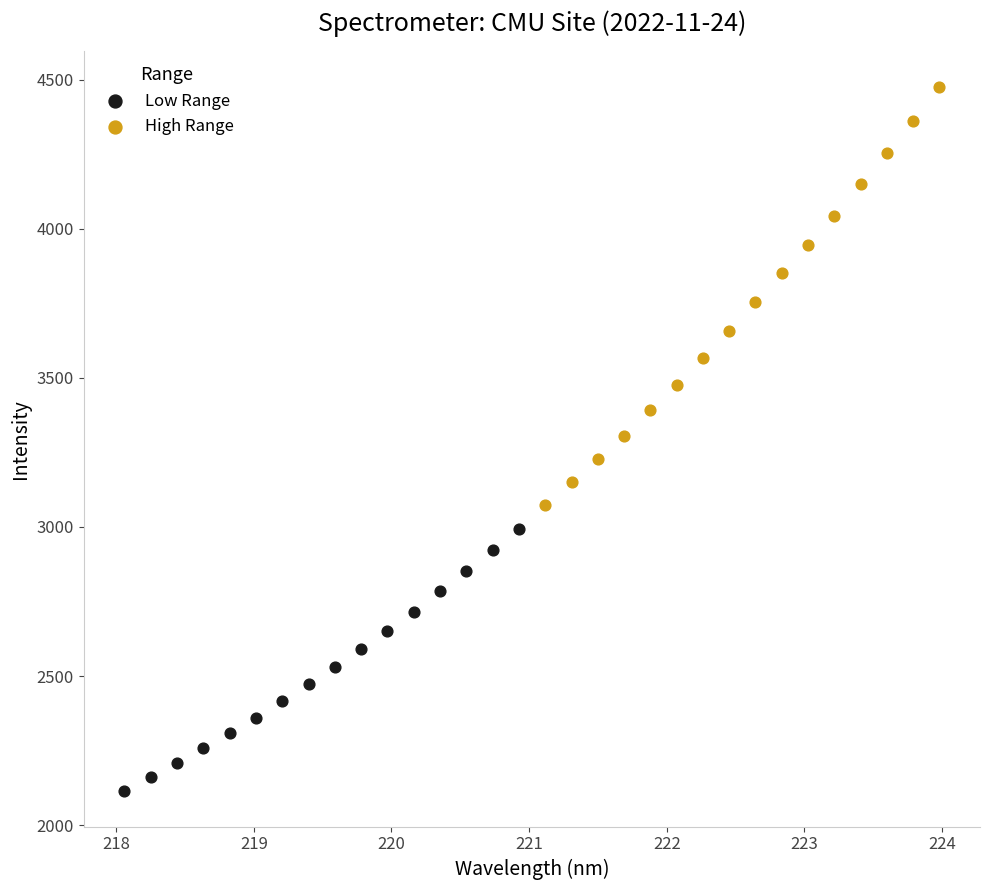

Which series has the widest spread of Y values?

High Range